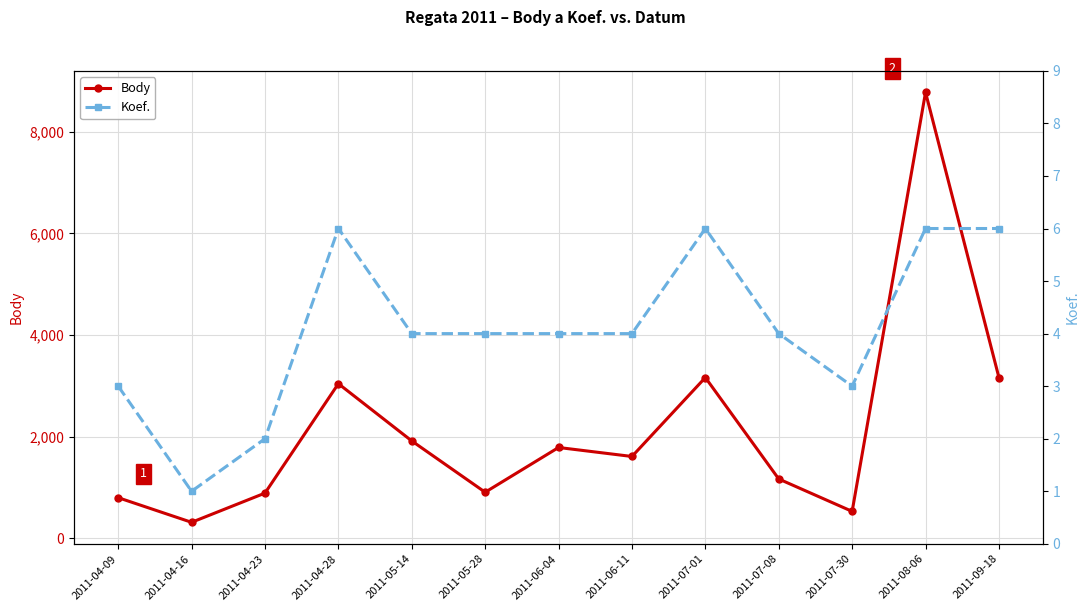

At which category is the sum across all series the highest?

2011-08-06